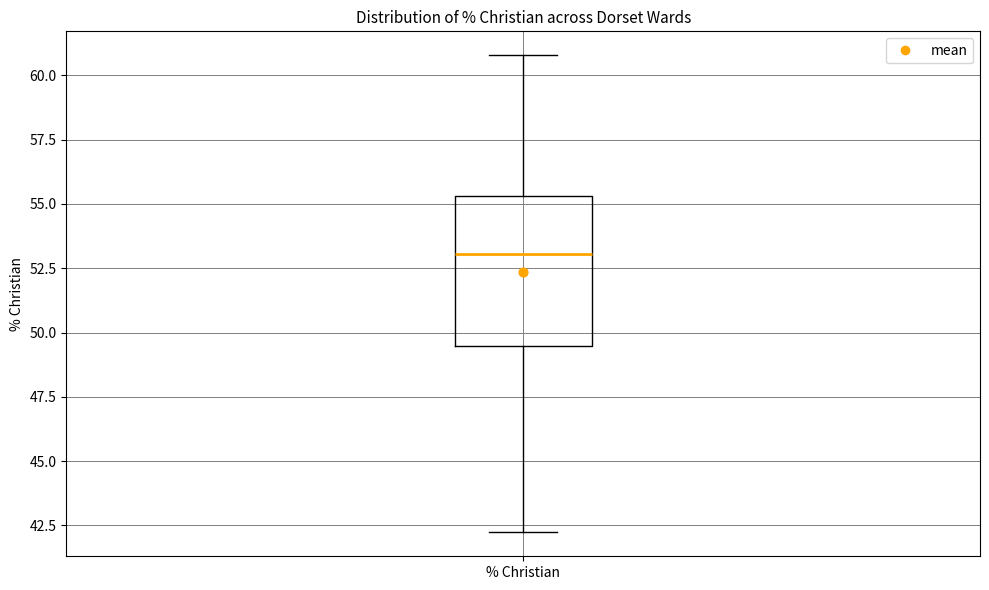

Read this box plot against the y-axis: the position of the median line, the range covered by the box, and the ends of both whiskers. The values are not printed on the chart, so give them approximately, as read against the axis.

median 53.0, box 49.5 to 55.5, whiskers 42.0 to 61.0